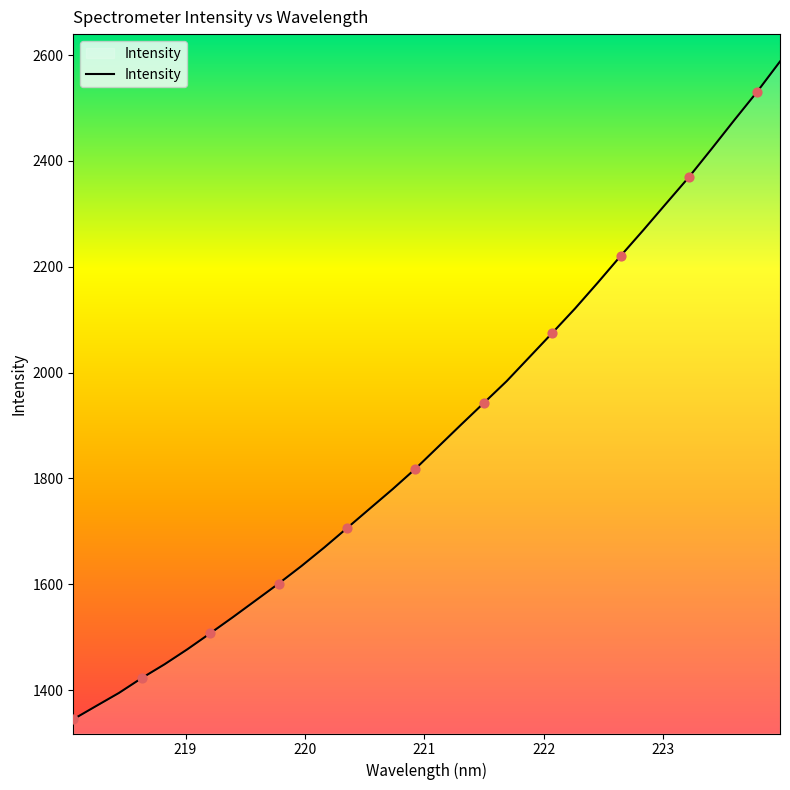

What is the difference between the maximum and minimum values?

1242.6